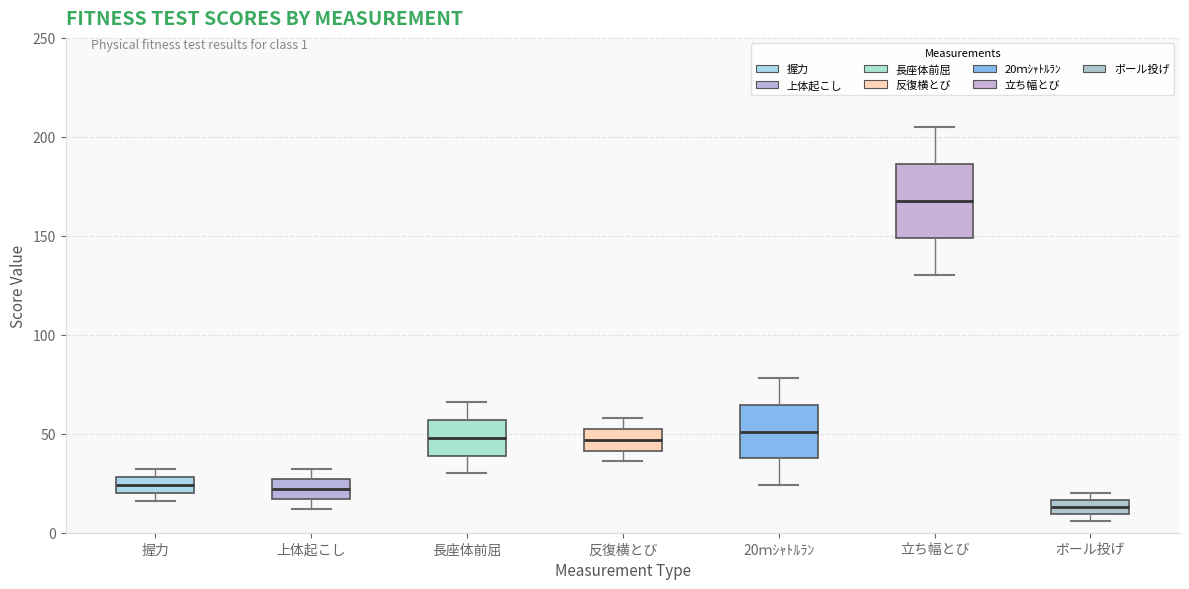

Which box is the tallest, from its lower edge to its upper edge?

立ち幅とび